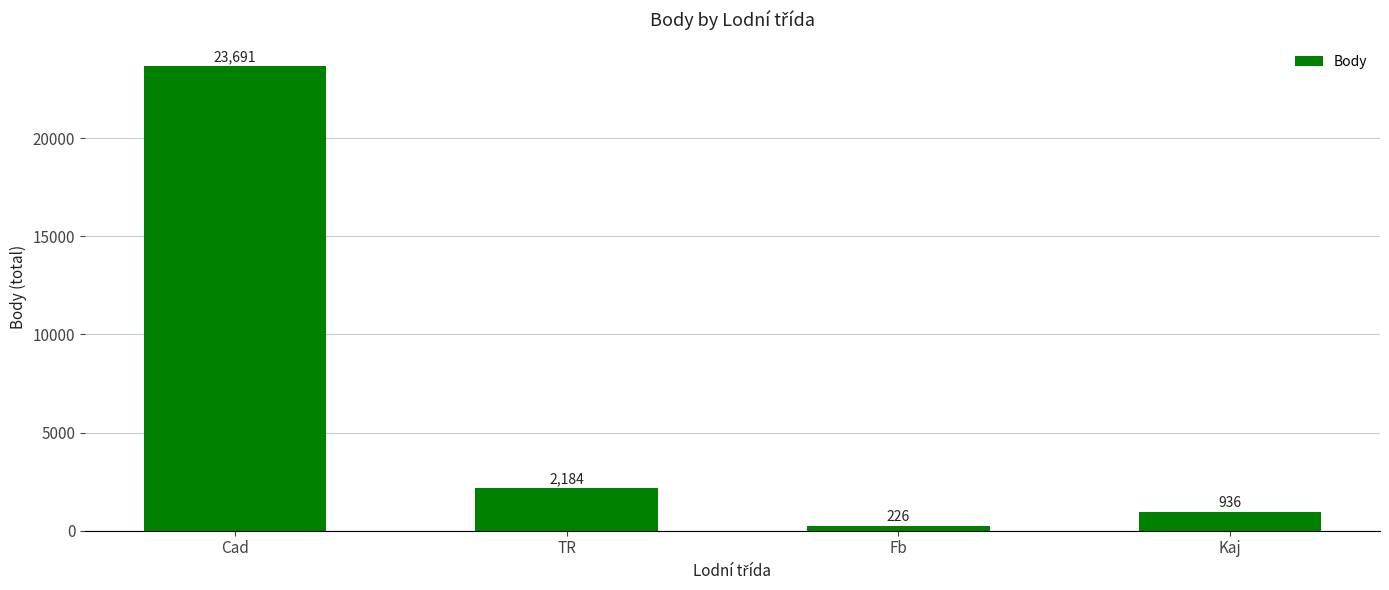

What is the greatest value displayed?

23691